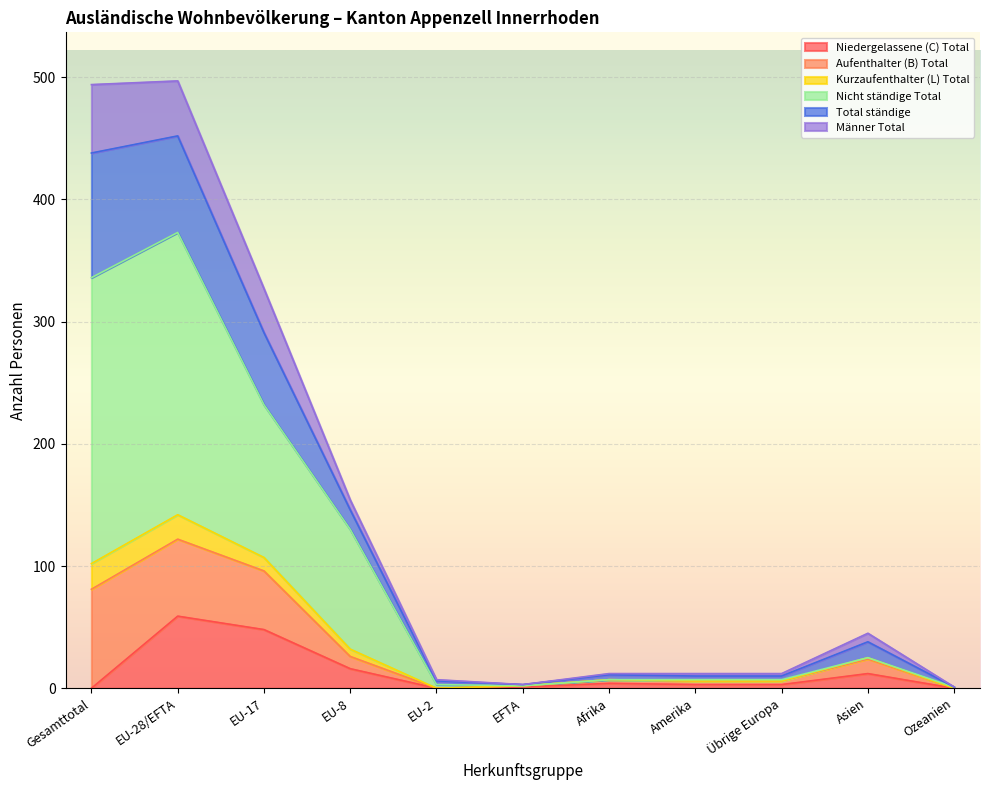

What is the label of the 2nd point from the right?

Asien